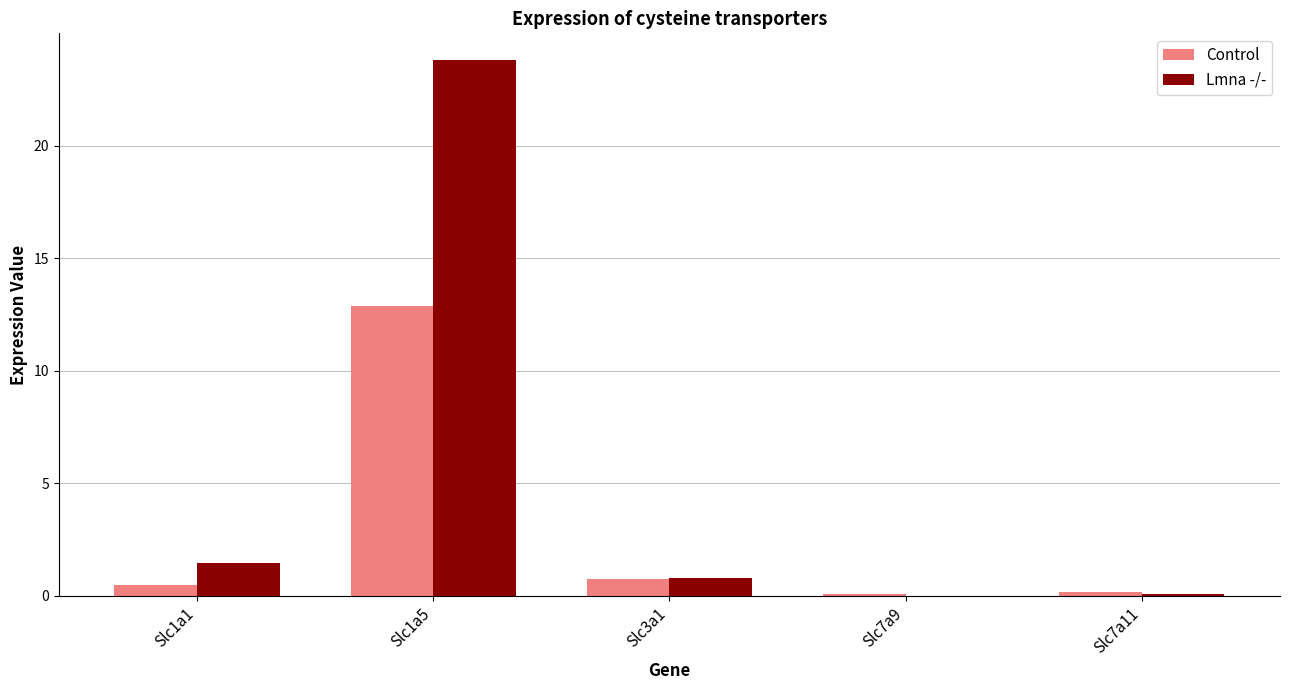

How many data points does each series have?

5